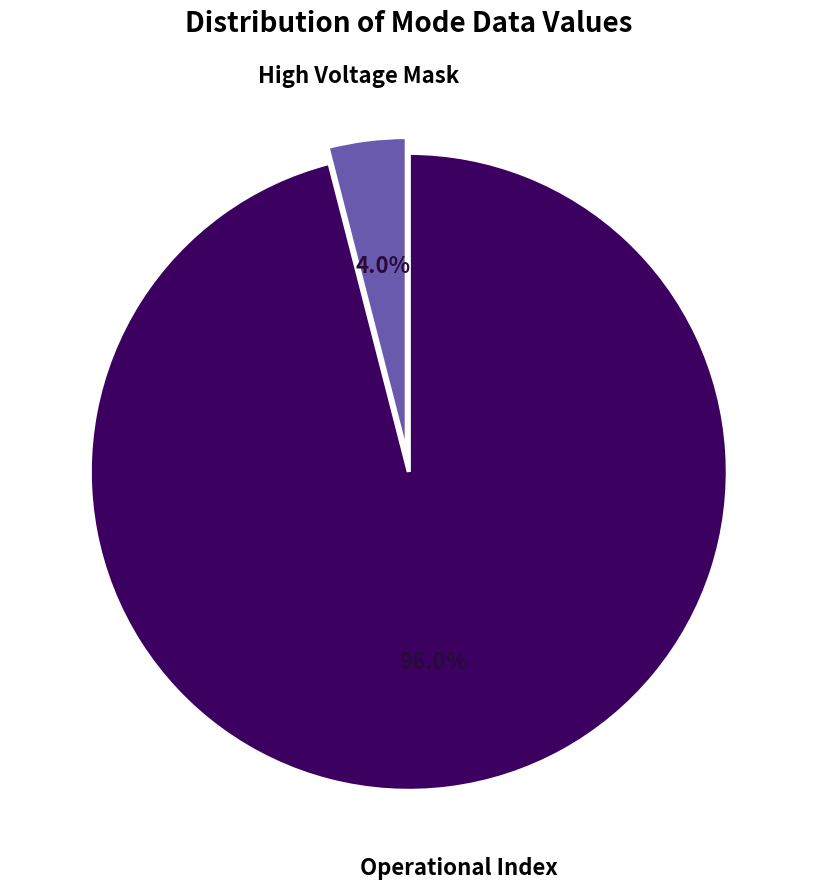

Rank the categories by value from highest to lowest.

Operational Index, High Voltage Mask